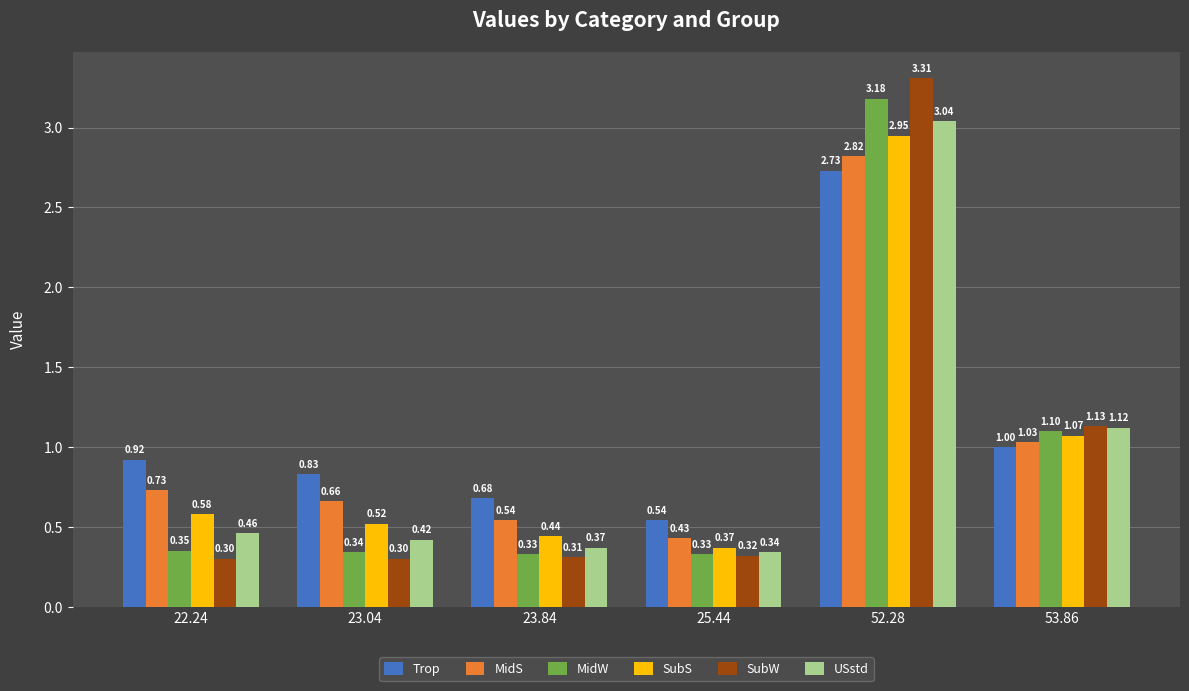

What is the sum of all USstd values?

5.8